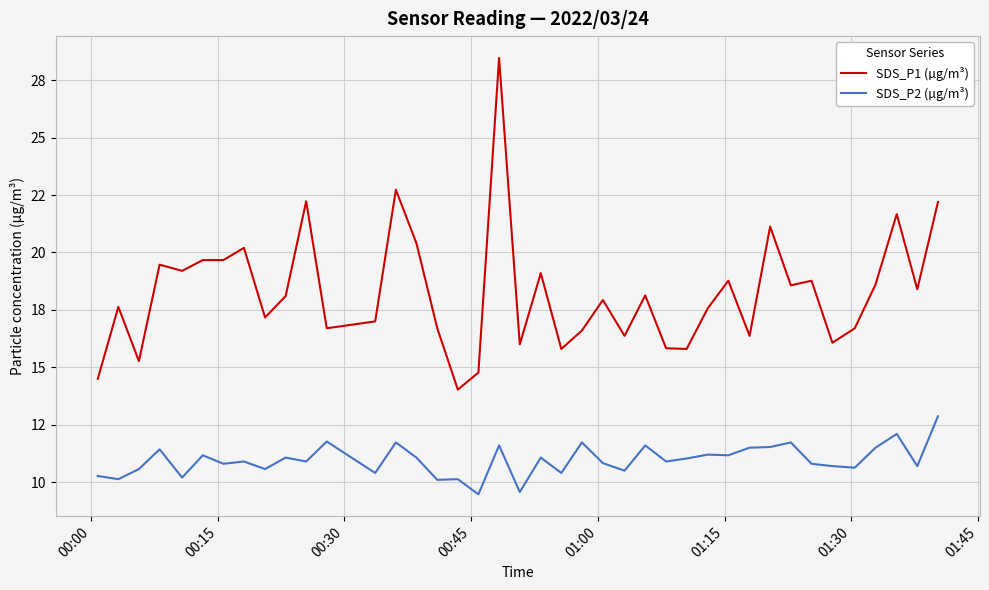

Reading left to right, what are all the values shown in this chart?

SDS_P1 (µg/m³): 14.5	17.6	15.3	19.5	19.2	19.7	19.7	20.2	17.2	18.1	22.2	16.7	17.0	22.7	20.4	16.7	14.0	14.8	28.5	16.0	19.1	15.8	16.6	17.9	16.4	18.1	15.8	15.8	17.6	18.8	16.4	21.1	18.6	18.8	16.1	16.7	18.6	21.7	18.4	22.2
SDS_P2 (µg/m³): 10.3	10.1	10.6	11.4	10.2	11.2	10.8	10.9	10.6	11.1	10.9	11.8	10.4	11.7	11.1	10.1	10.1	9.5	11.6	9.6	11.1	10.4	11.7	10.8	10.5	11.6	10.9	11.0	11.2	11.2	11.5	11.5	11.7	10.8	10.7	10.6	11.5	12.1	10.7	12.9